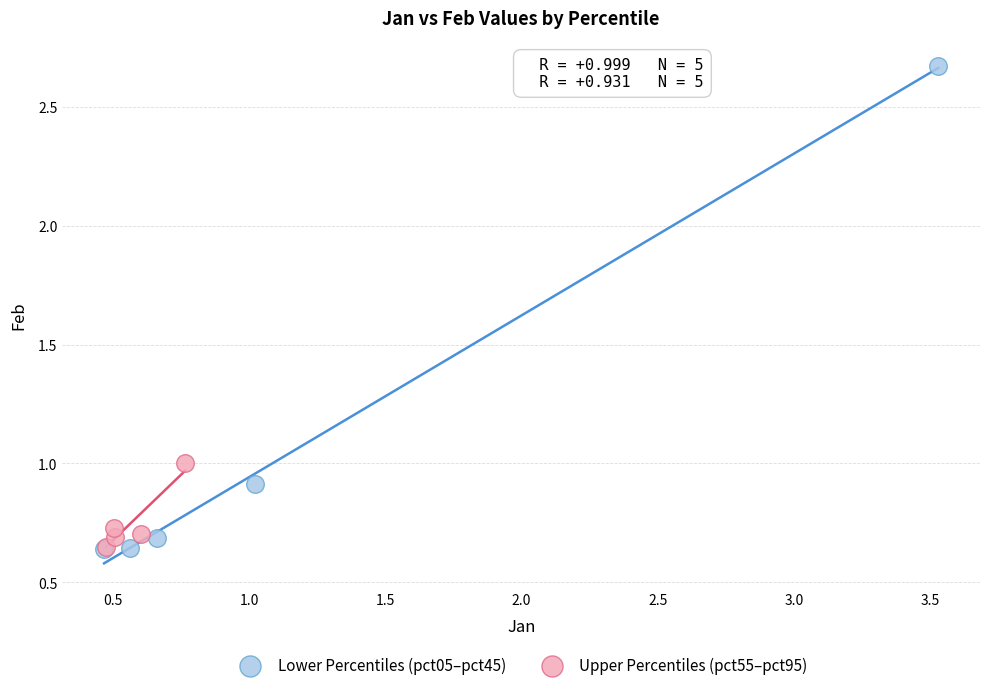

Which series reaches the maximum Y coordinate?

Lower Percentiles (pct05–pct45)